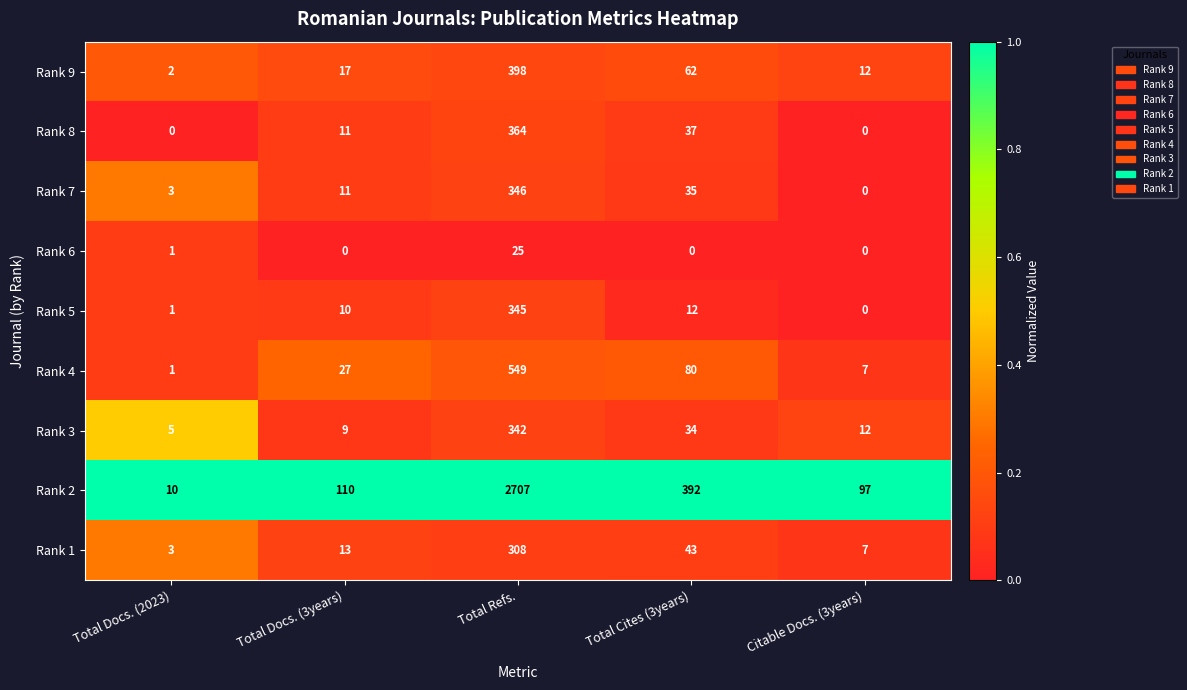

Which category has the highest value in the Rank 2 series?

Total Refs.